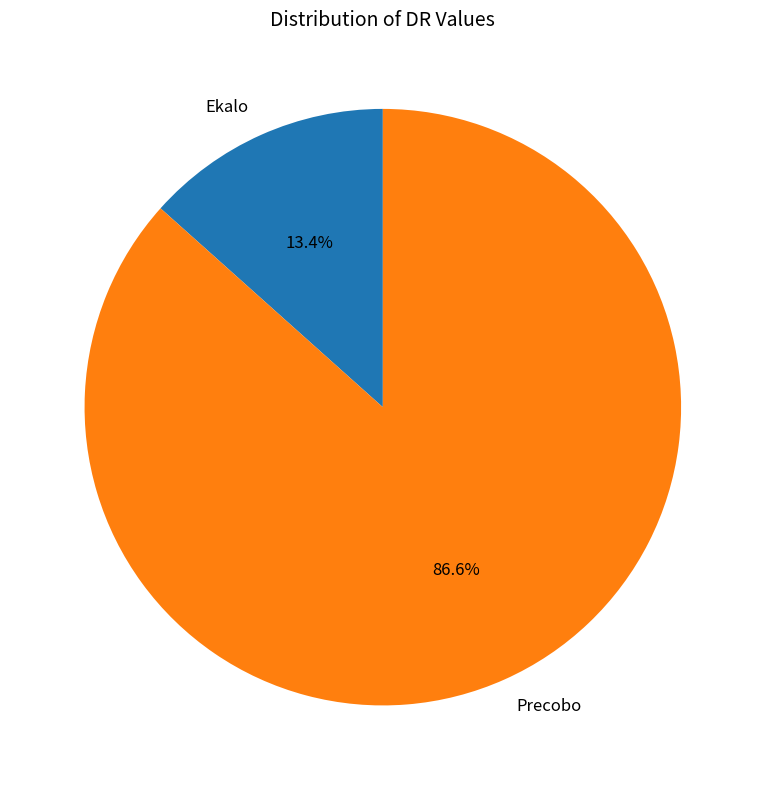

Which has a higher value, Precobo or Ekalo?

Precobo